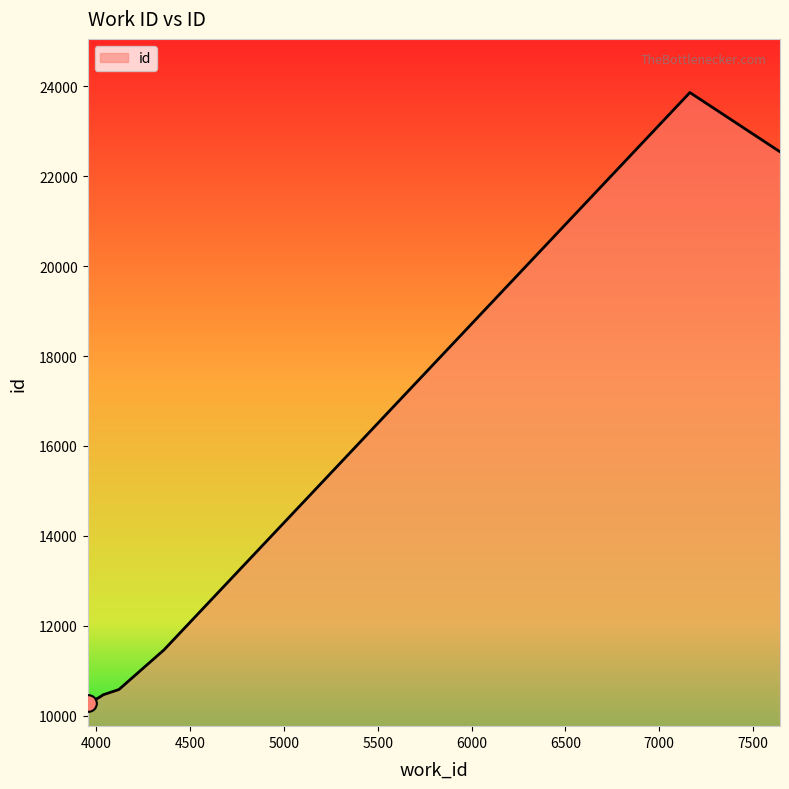

What is the maximum value shown in the chart?

23861